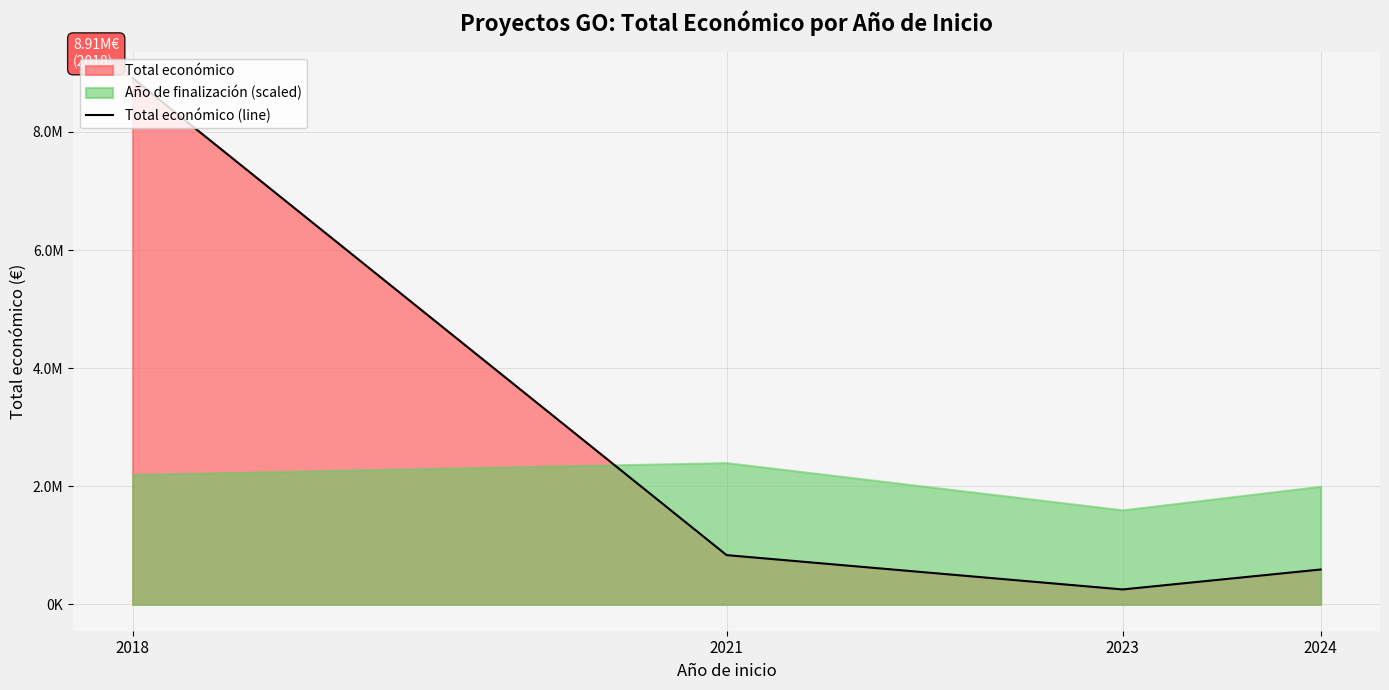

Is it true that the value at 2021 is 558276?

False